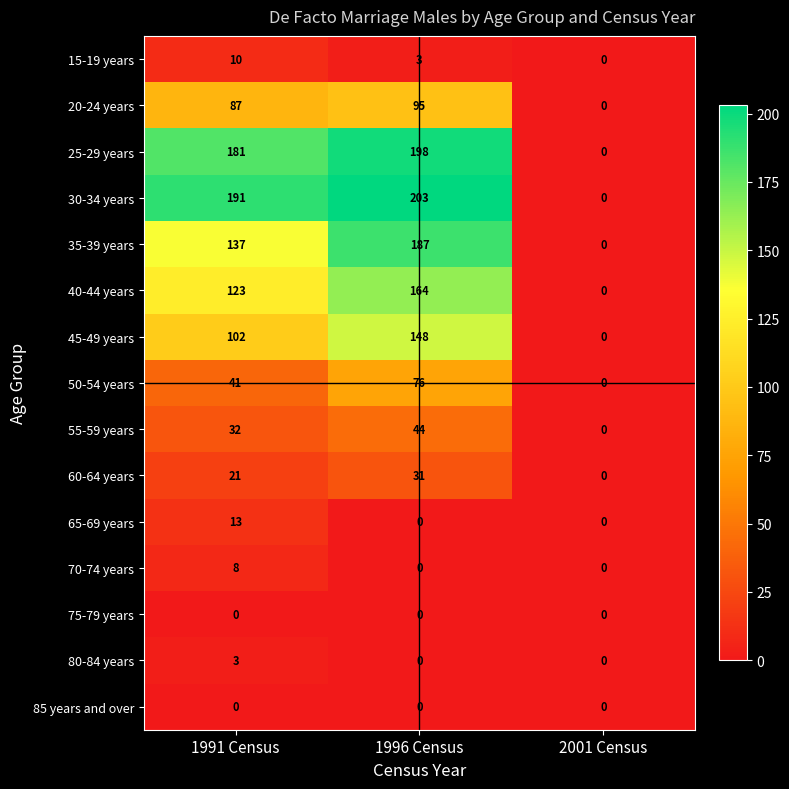

At which category does the chart reach its peak across all series?

1996 Census